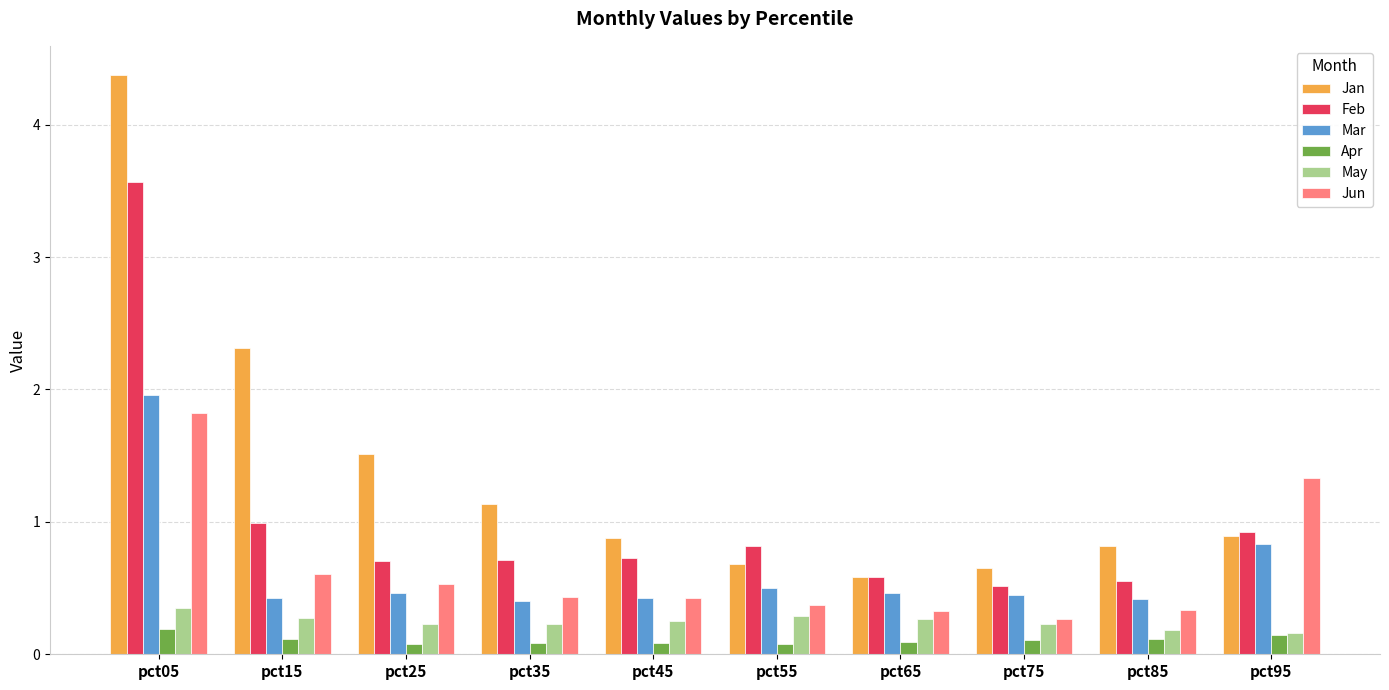

The Feb series shows 1.0 at pct15. True or false?

True